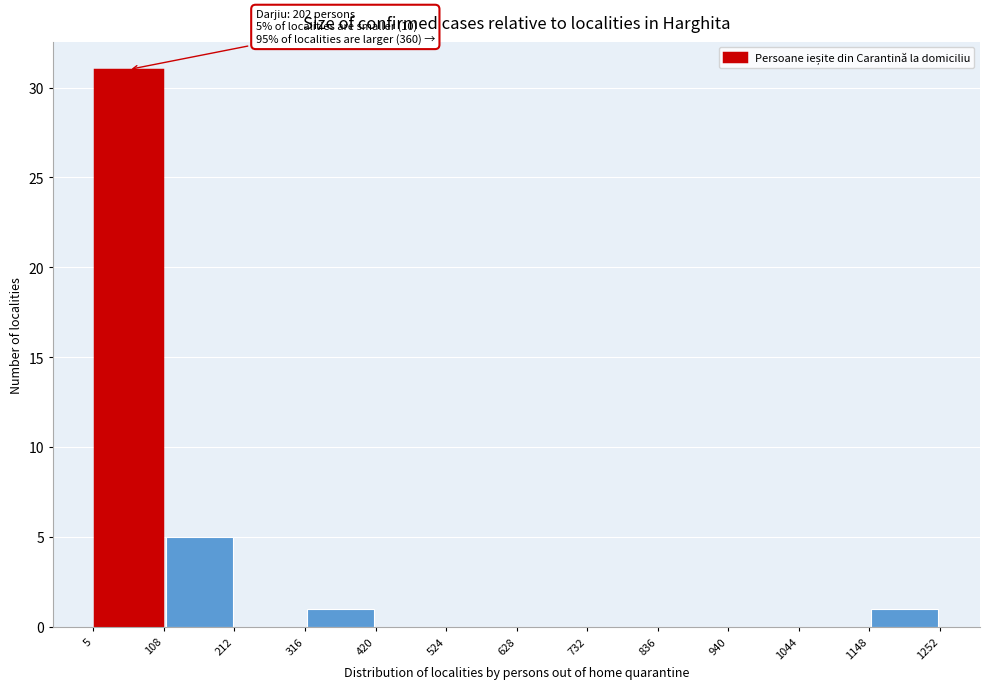

Which range on the x-axis has the tallest bar?

5 to 108